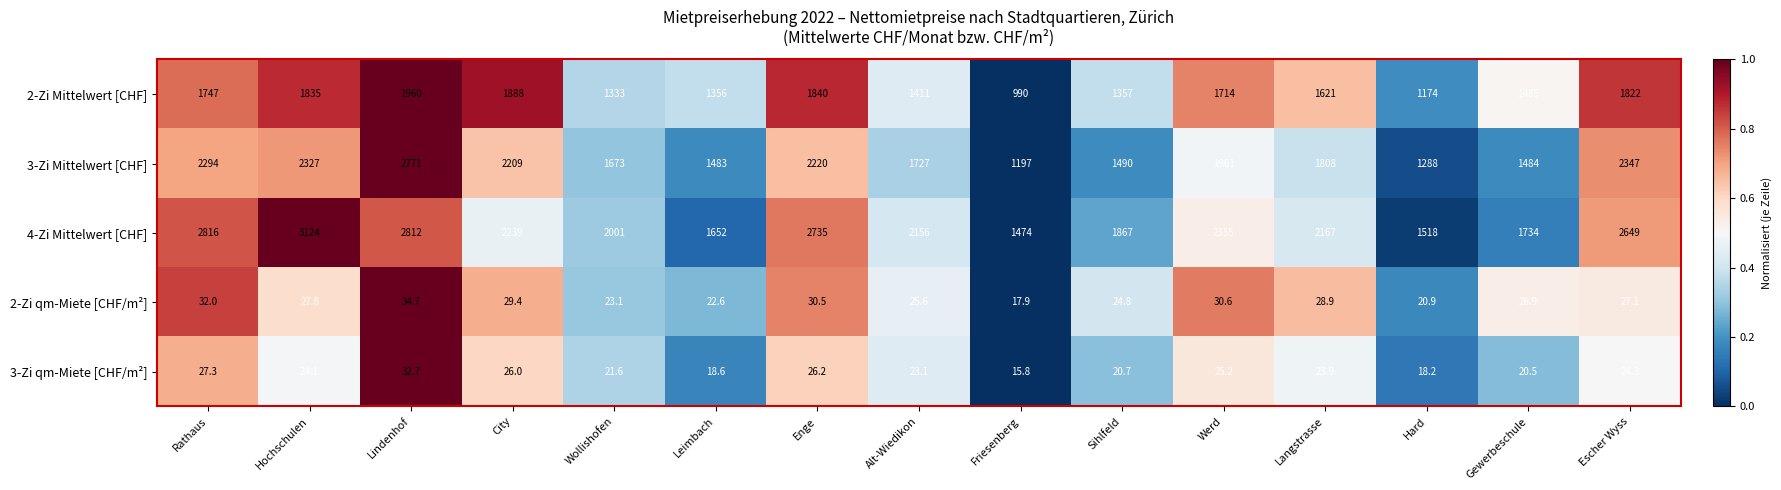

How many series are shown in this chart?

5